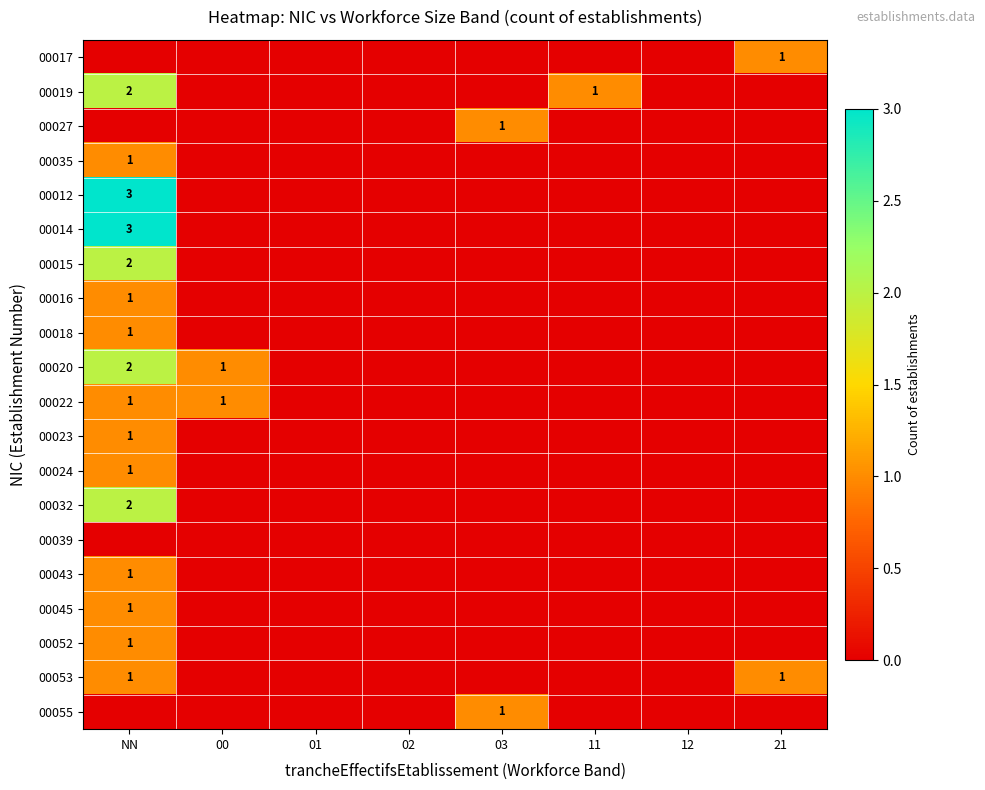

What is the spread (max minus min) of values at 21?

1